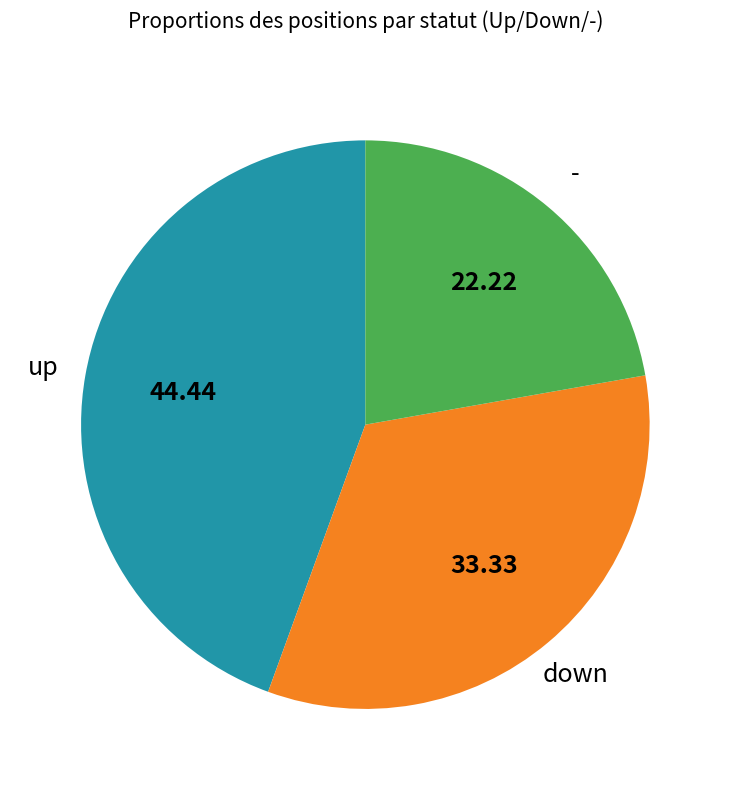

Does any single category account for the majority?

No